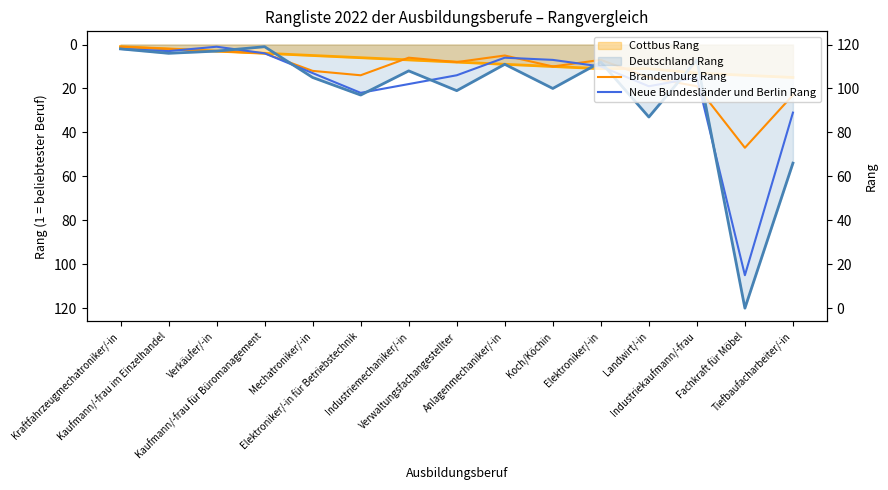

What is the sum of all Brandenburg Rang values?

176